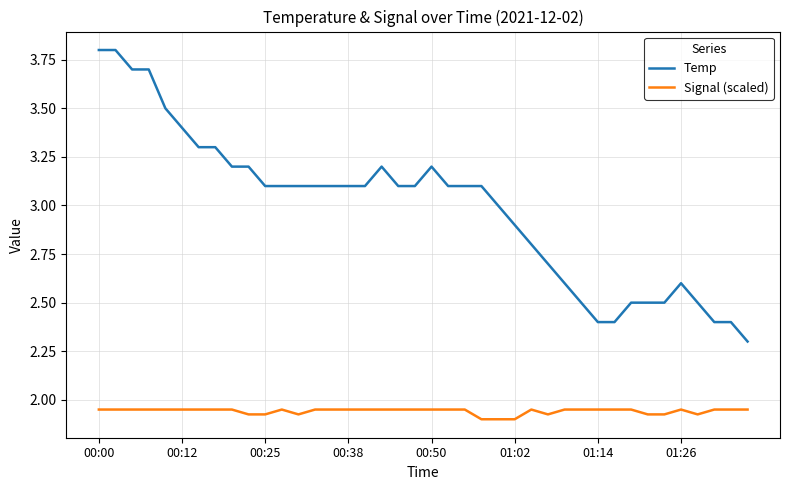

True or false: Temp and Signal (scaled) intersect in this chart.

False